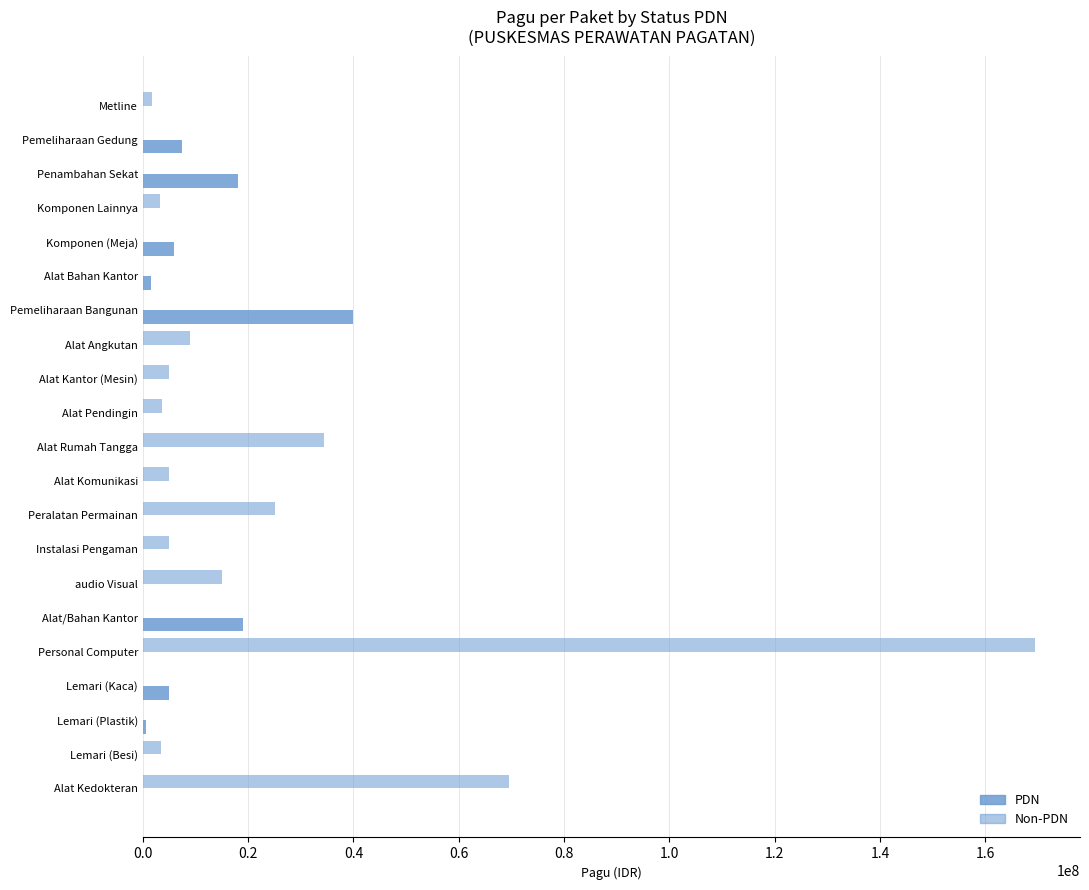

How many groups of bars are there?

21